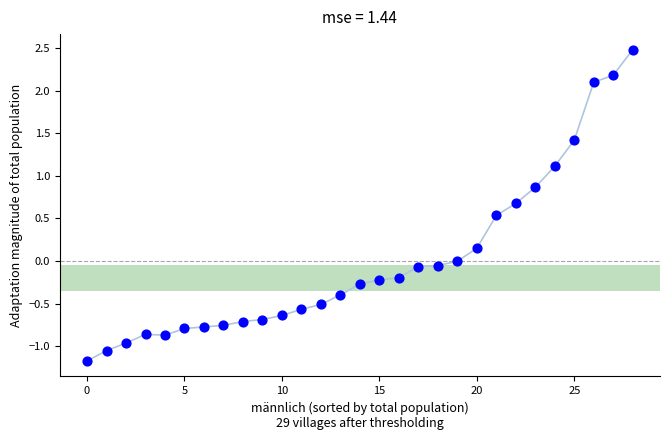

What is the range of Y values (max minus min)?

3.6